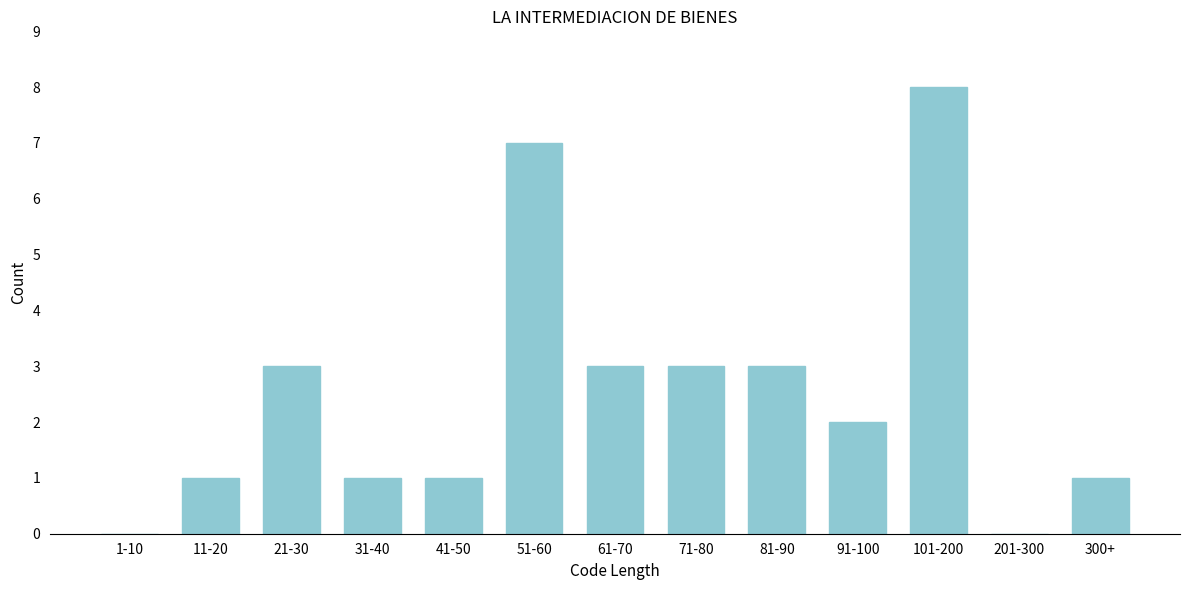

Reading right to left, transcribe all the data shown in this chart.

300+=1	201-300=0	101-200=8	91-100=2	81-90=3	71-80=3	61-70=3	51-60=7	41-50=1	31-40=1	21-30=3	11-20=1	1-10=0